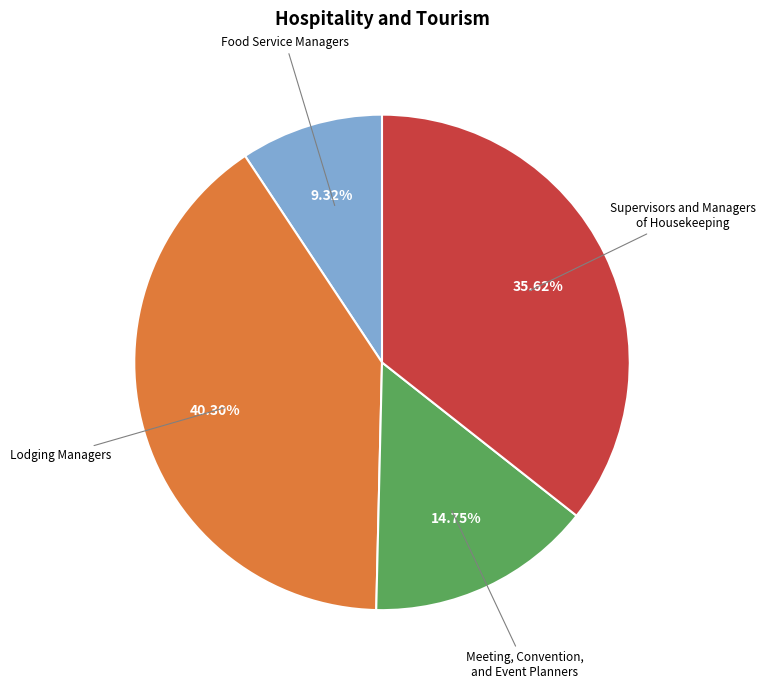

Does any single category account for the majority?

No